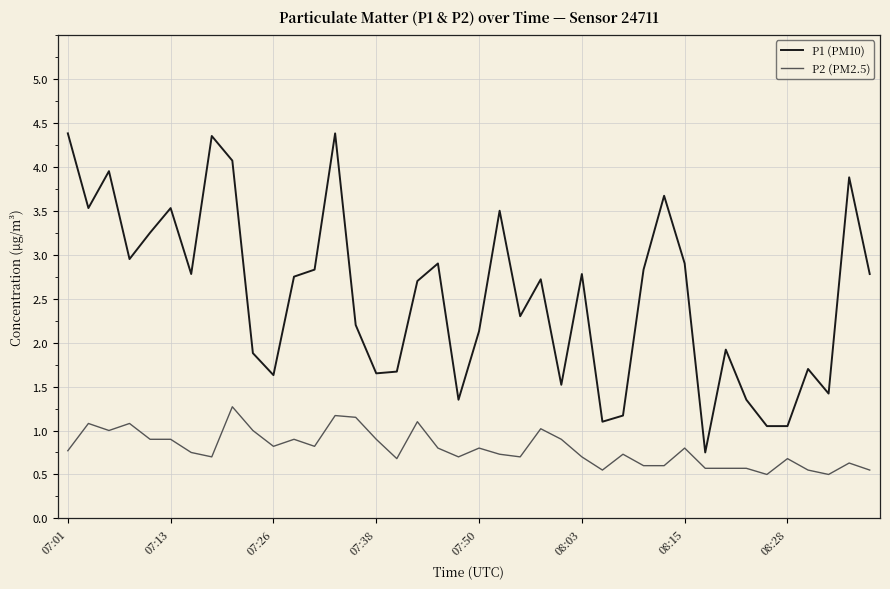

Rank the series by their maximum value, from lowest to highest.

P2 (PM2.5), P1 (PM10)